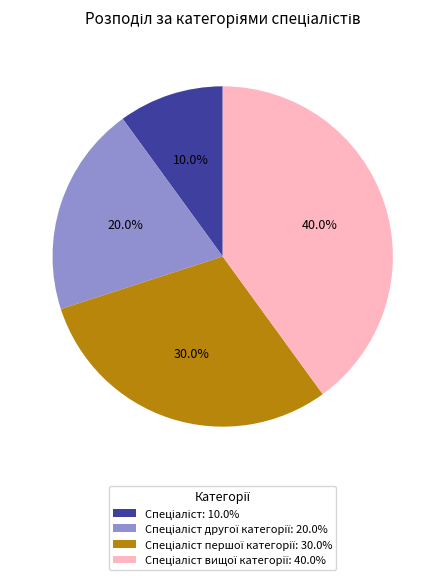

Is there a majority slice in this chart?

No